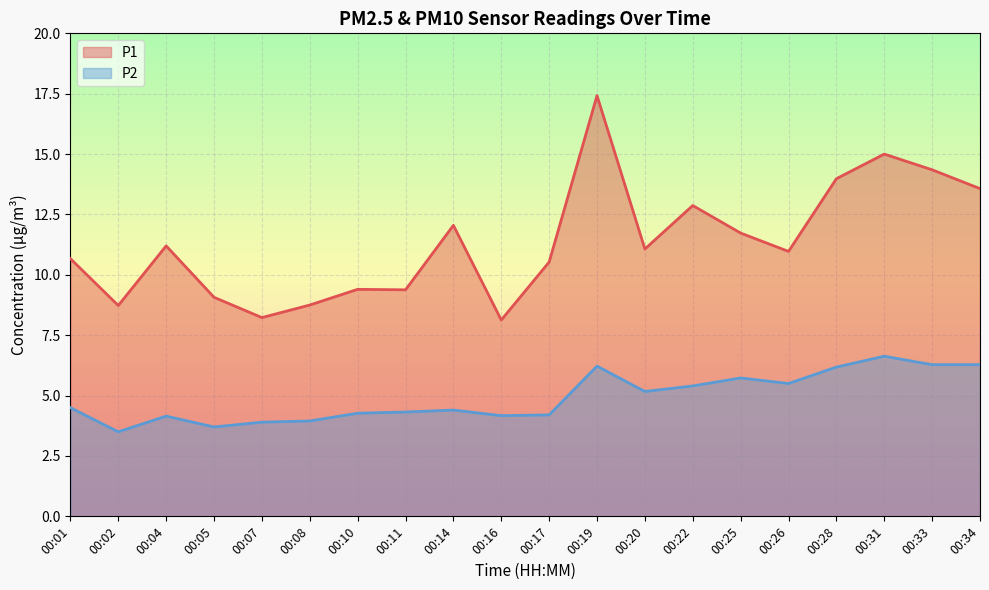

Does the chart display data point markers on the line(s)?

No